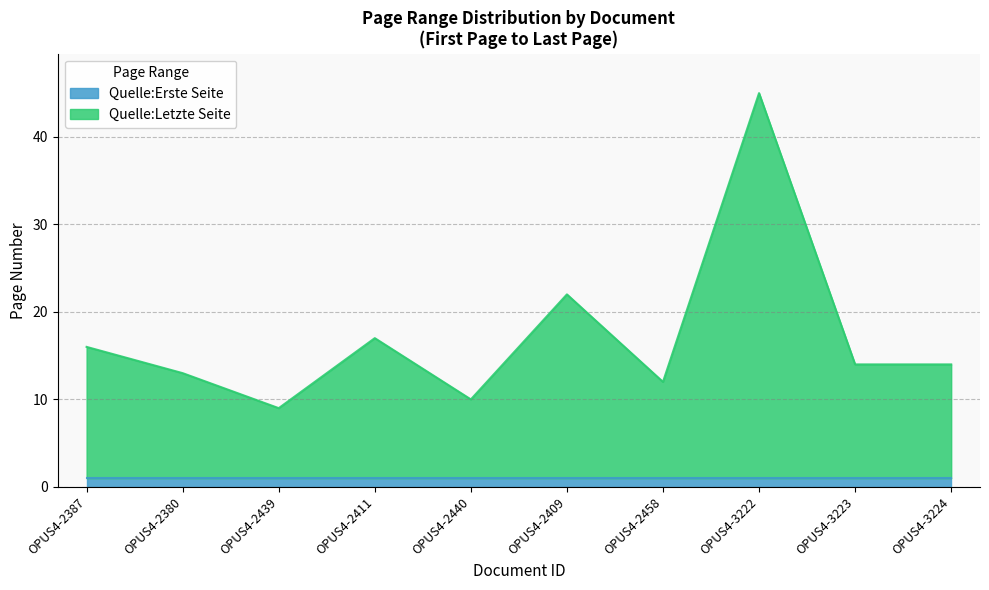

What is the label of the 8th point from the right?

OPUS4-2439